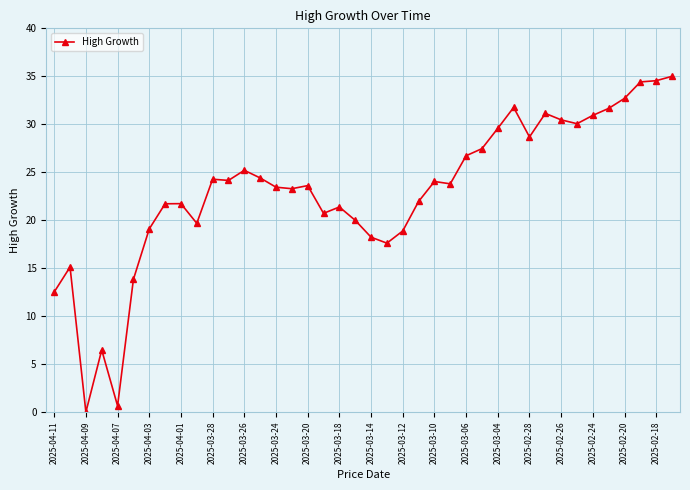

How many lines are shown in the chart?

1